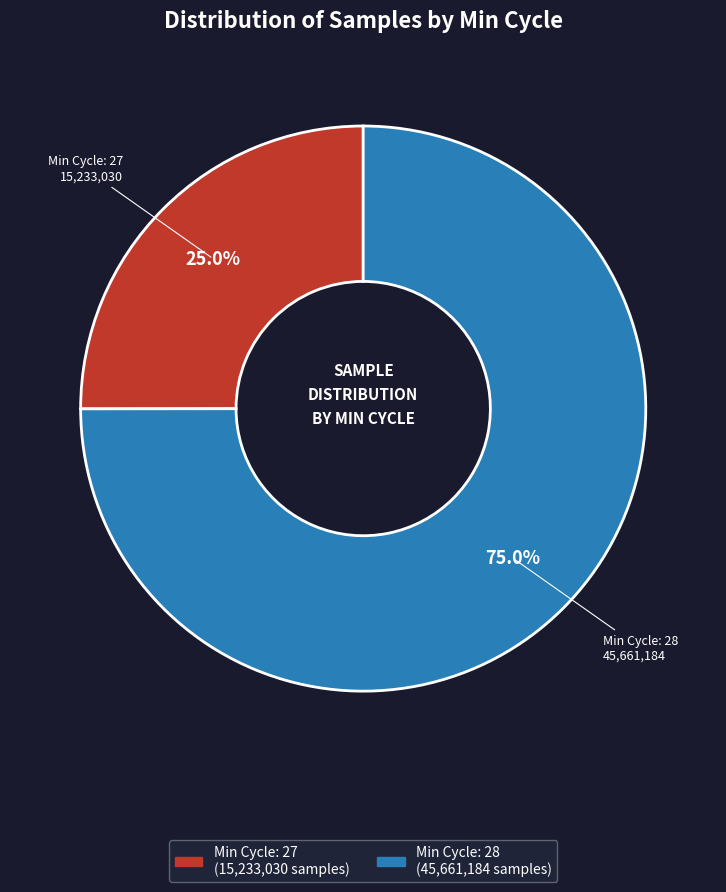

Does any single category account for the majority?

Yes